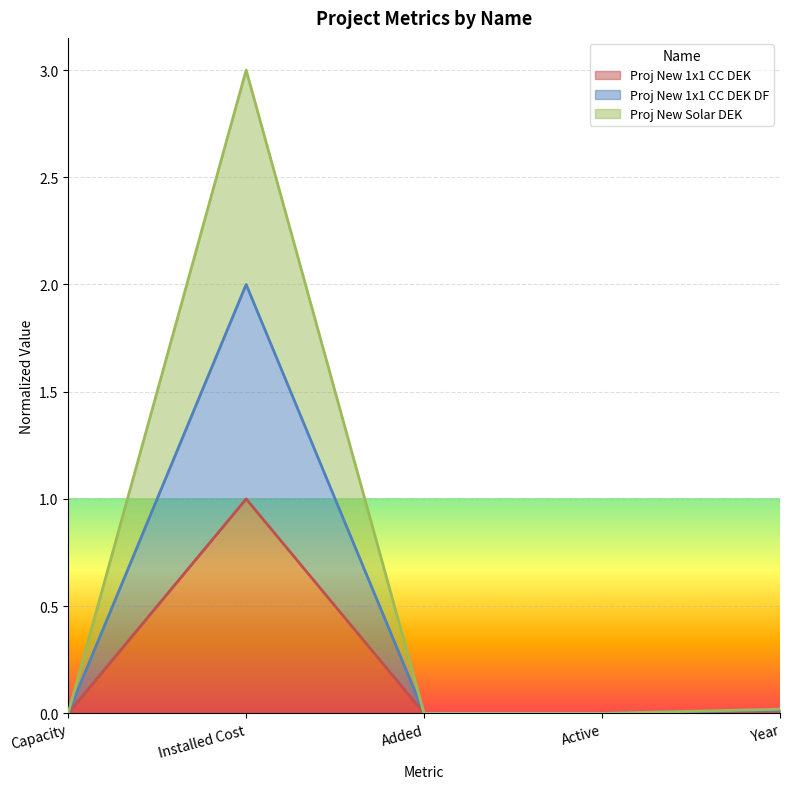

Which label corresponds to the largest value in the chart?

Installed Cost